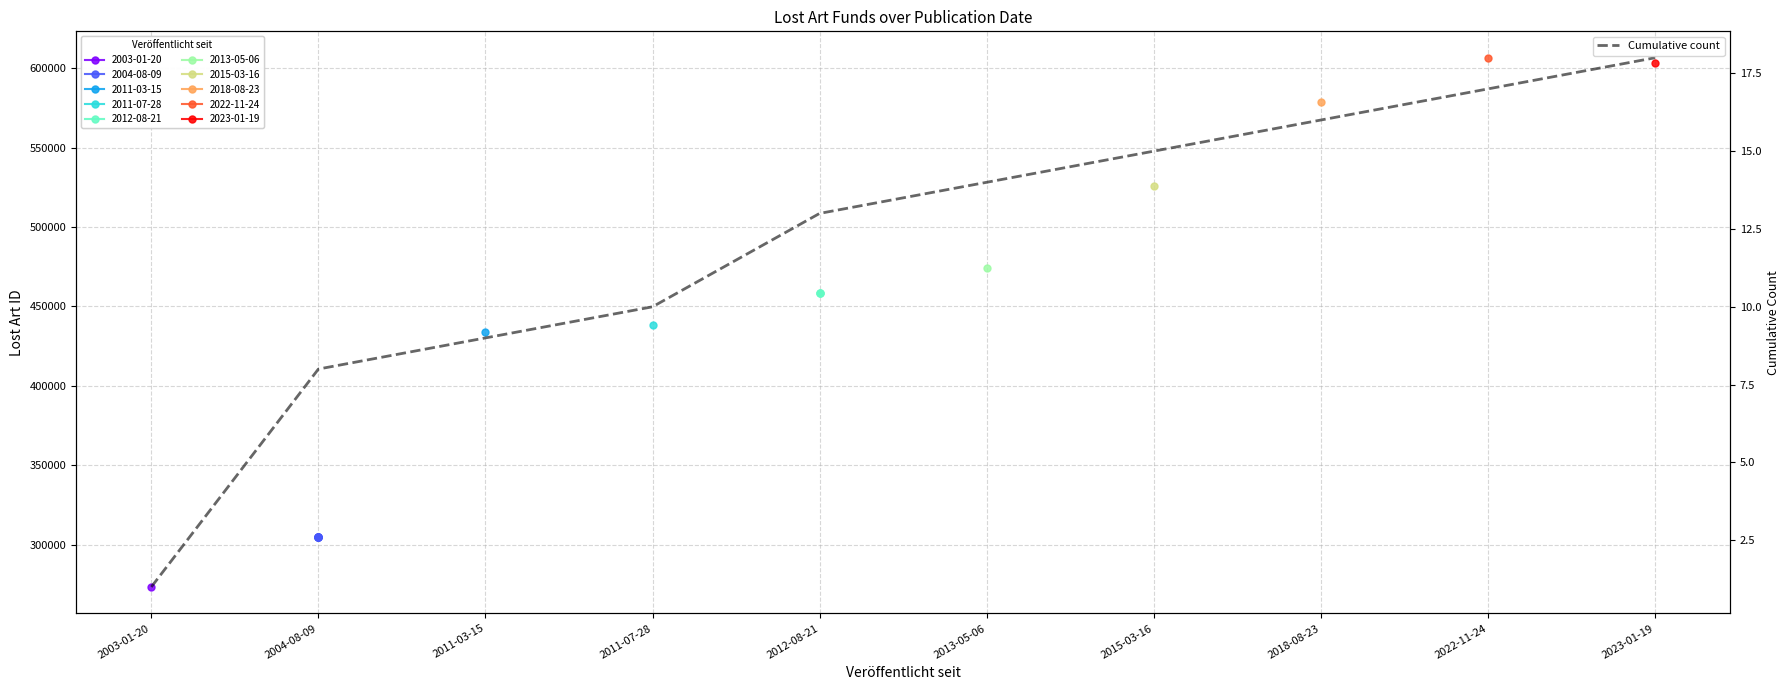

How many data points are less than 14?

5